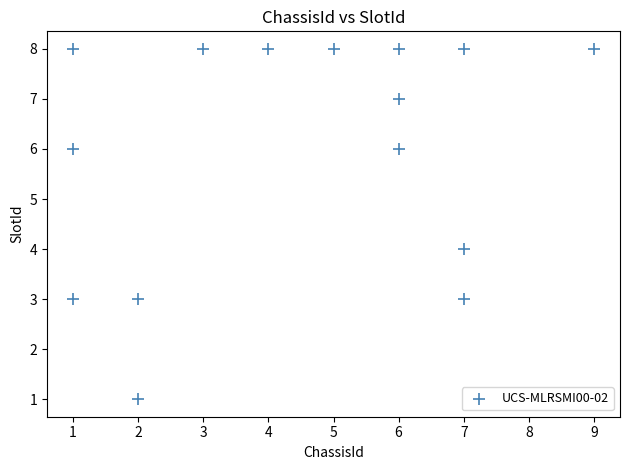

What is the range of X values (max minus min)?

8